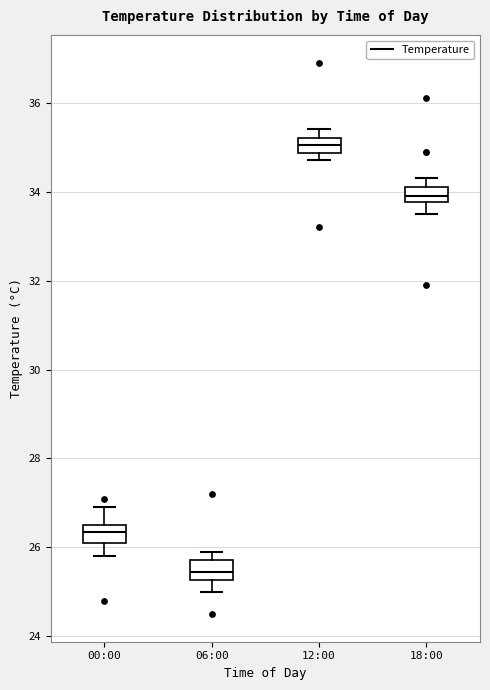

Reading left to right, transcribe this box plot: for each box, give where its median line is, the range the box spans, and where its two whiskers end, as read against the y-axis. The values are not printed on the chart, so give them approximately, as read against the axis.

00:00: median 26.4, box 26.2 to 26.6, whiskers 25.8 to 27.0
06:00: median 25.4, box 25.2 to 25.8, whiskers 25.0 to 26.0
12:00: median 35.0, box 34.8 to 35.2, whiskers 34.8 (below the box's lower edge) to 35.4
18:00: median 34.0, box 33.8 to 34.2, whiskers 33.6 to 34.4